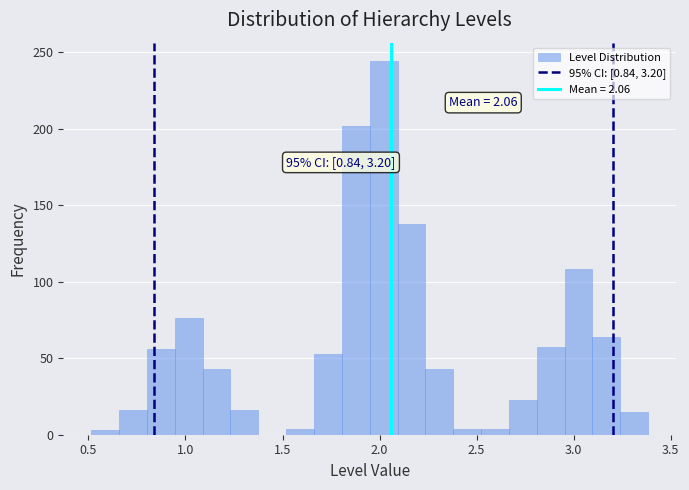

Around what value on the x-axis is the tallest bar? Give the approximate position of its centre, as read against the axis.

2.00